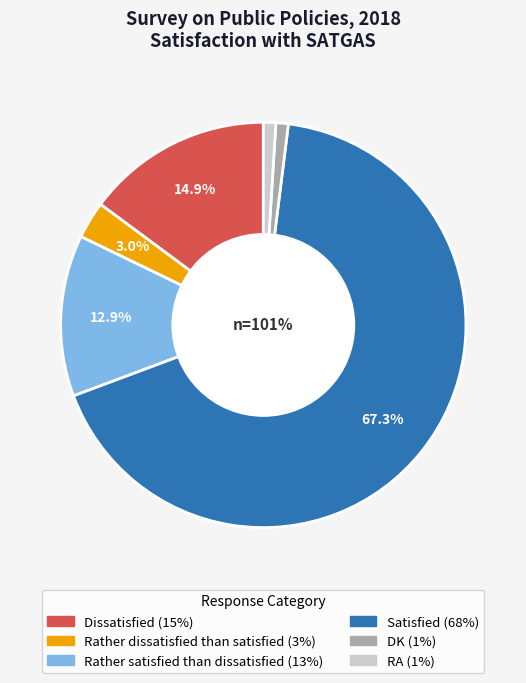

What percentage is NOT represented by Satisfied?

32.7%